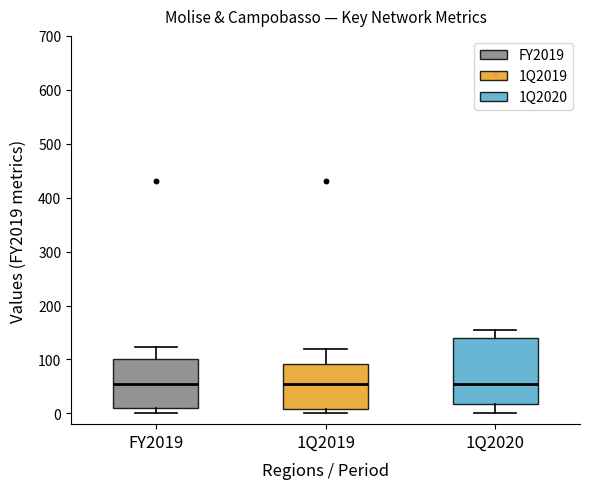

Reading left to right, transcribe this box plot: for each box, give where its median line is, the range the box spans, and where its two whiskers end, as read against the y-axis. The values are not printed on the chart, so give them approximately, as read against the axis.

FY2019: median 50, box 10 to 100, whiskers 0 to 120
1Q2019: median 50, box 10 to 90, whiskers 0 to 120
1Q2020: median 50, box 20 to 140, whiskers 0 to 150